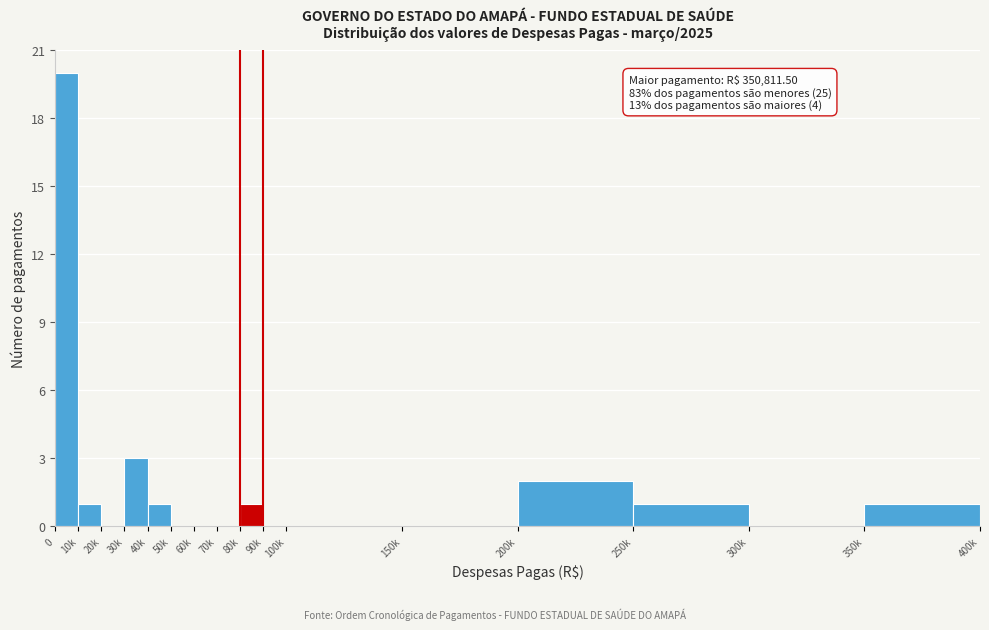

Reading right to left, list all the values displayed in this chart.

350k=1	300k=0	250k=1	200k=2	150k=0	100k=0	90k=0	80k=1	70k=0	60k=0	50k=0	40k=1	30k=3	20k=0	10k=1	0=20